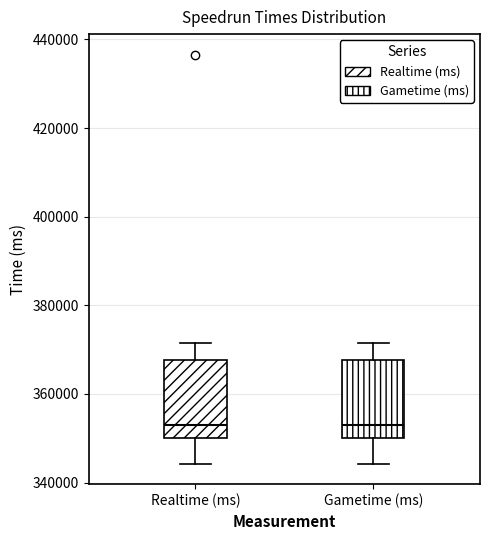

Reading left to right, transcribe this box plot: for each box, give where its median line is, the range the box spans, and where its two whiskers end, as read against the y-axis. The values are not printed on the chart, so give them approximately, as read against the axis.

Realtime (ms): median 352000, box 350000 to 368000, whiskers 344000 to 372000
Gametime (ms): median 352000, box 350000 to 368000, whiskers 344000 to 372000